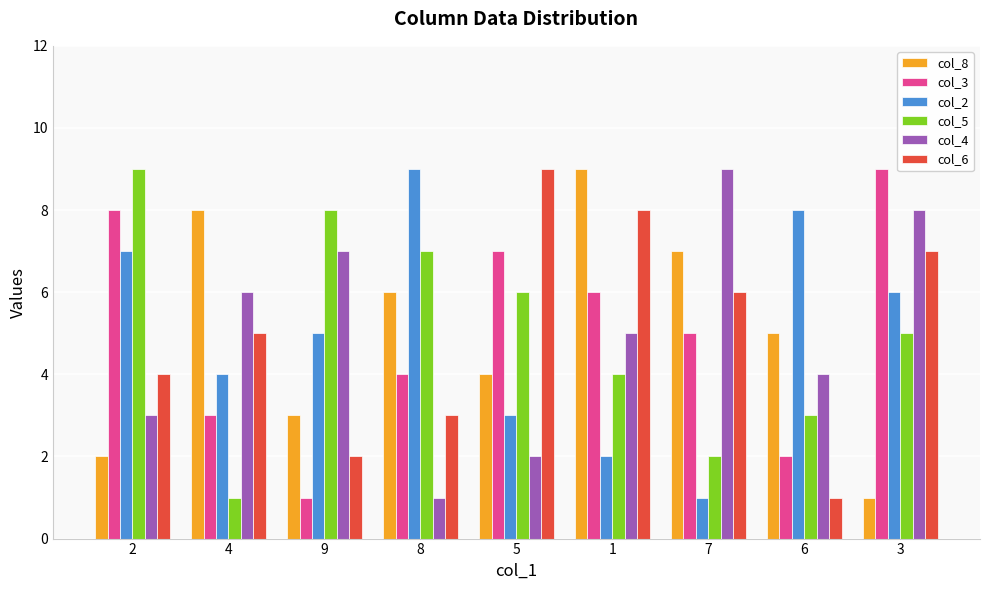

What is the sum of the col_6 values at 2 and 3?

11